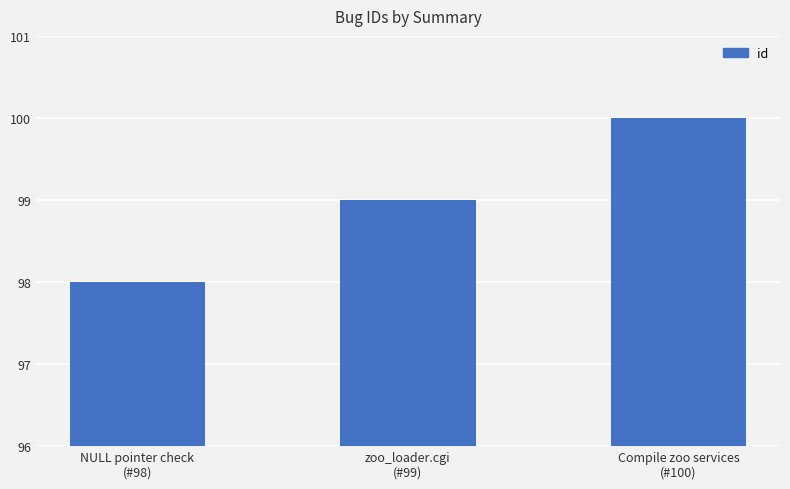

Count the values in the range 98 to 100.

3